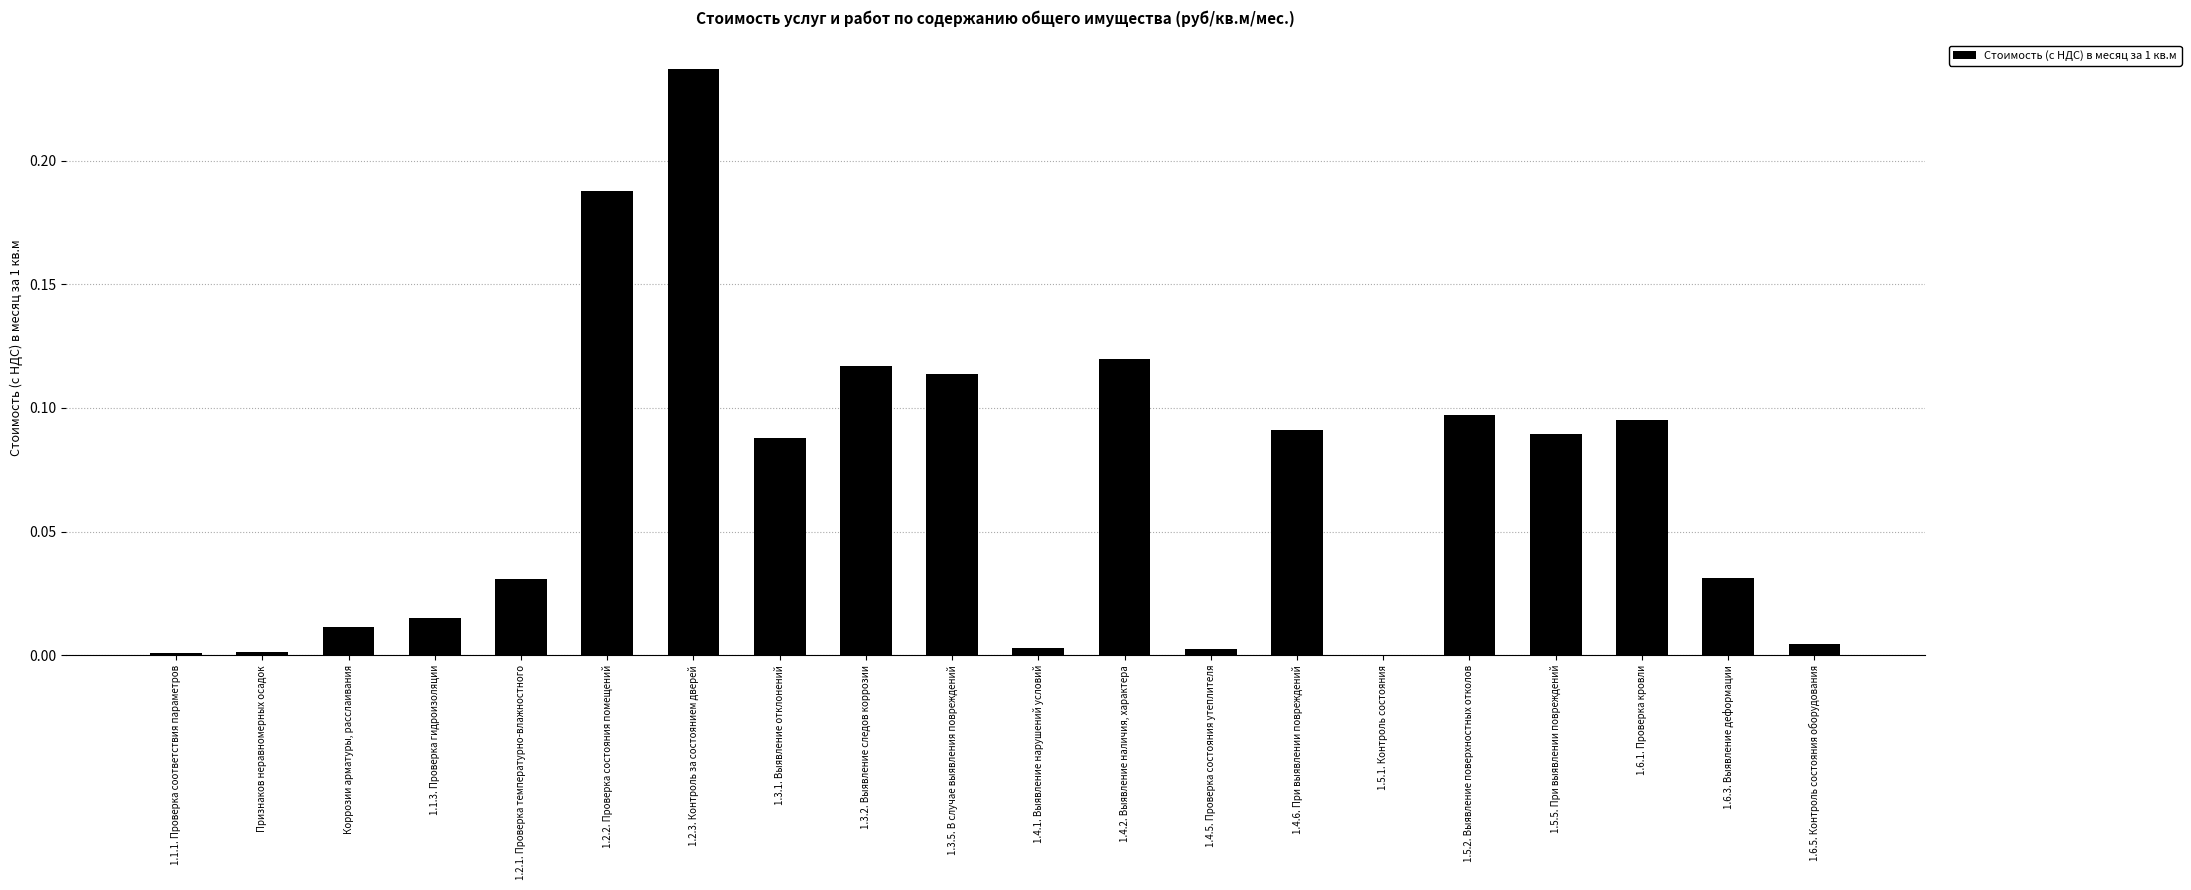

The value at 1.1.3. Проверка гидроизоляции is 0.0. True or false?

True